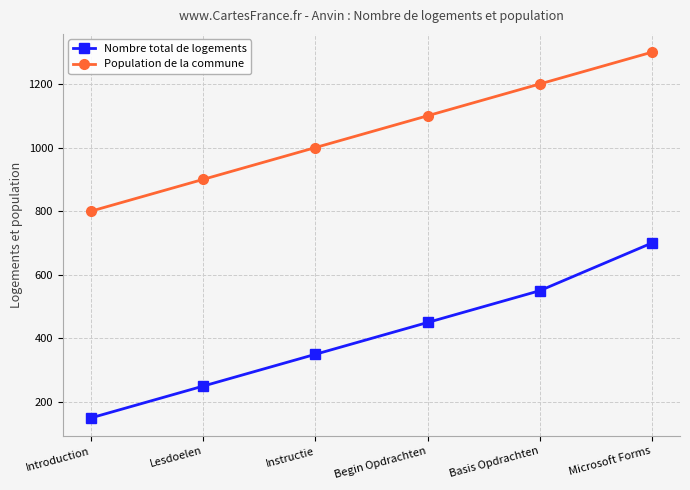

True or false: Population de la commune has more than 2 interior local peaks.

False